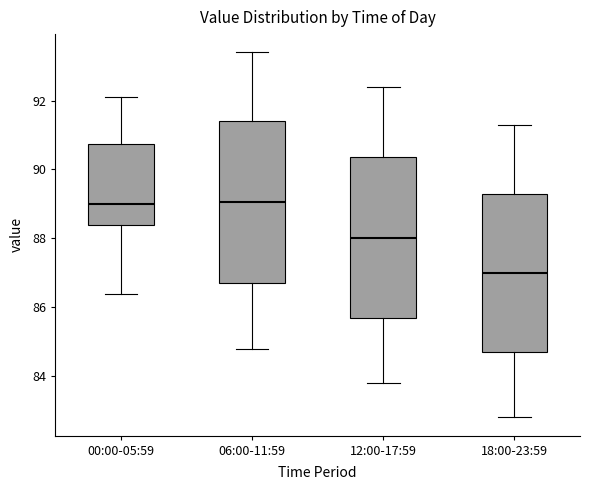

Which box's median line is the lowest?

18:00-23:59